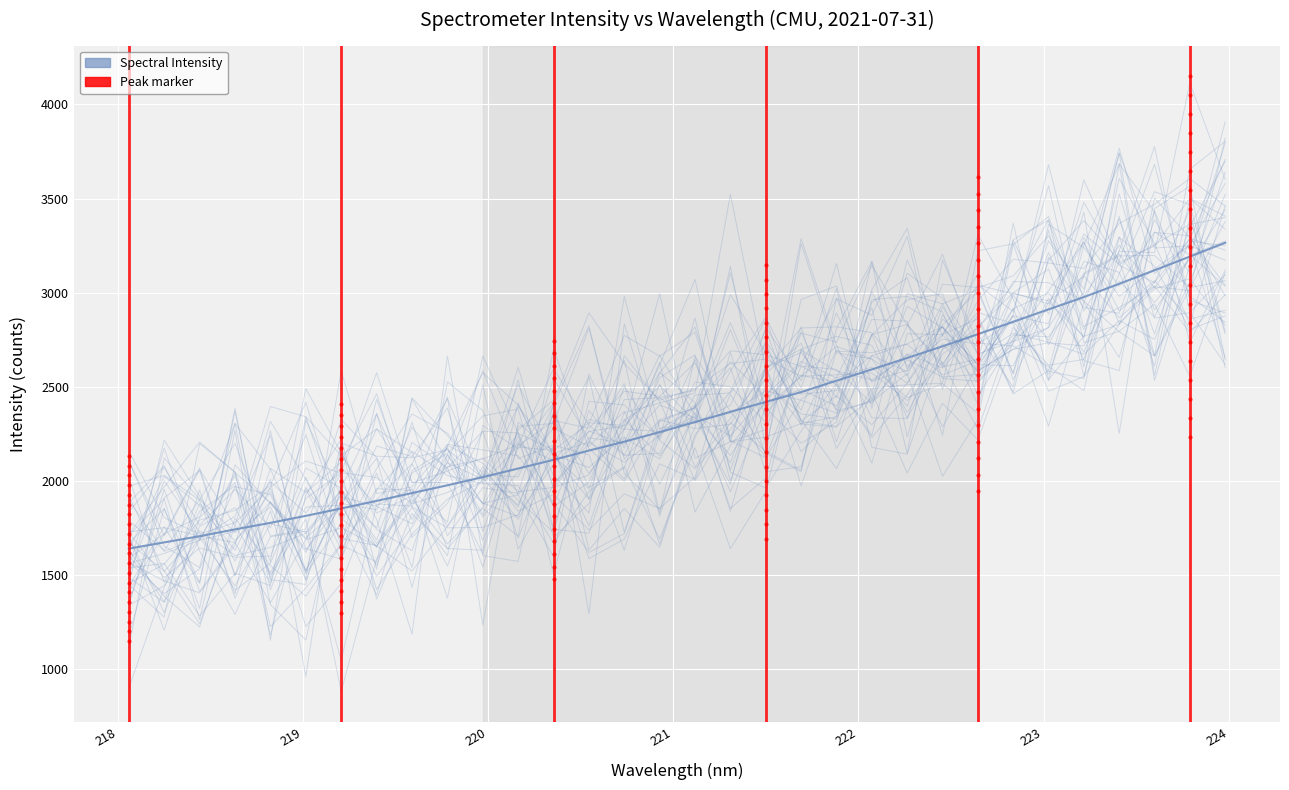

What is the change in value from 220.3533 to 220.5444?

+49.3